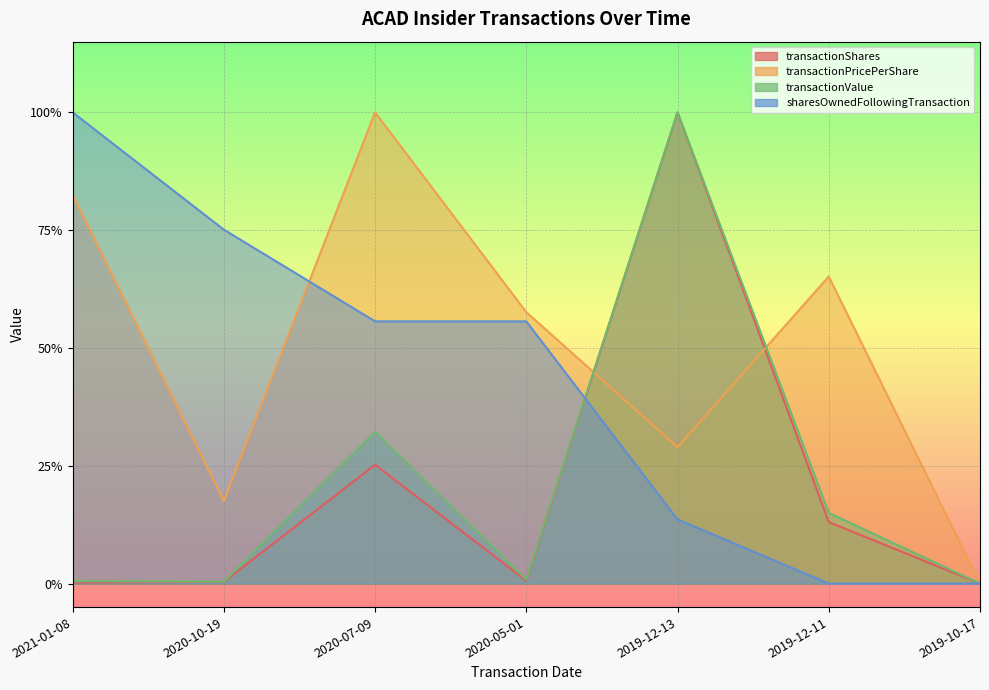

What position from the right is 2021-01-08?

7